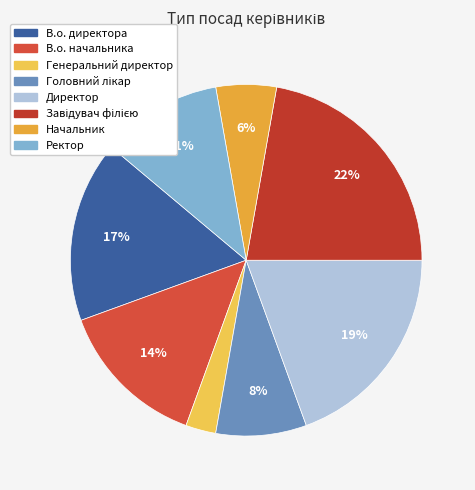

How many segments does this pie chart have?

8